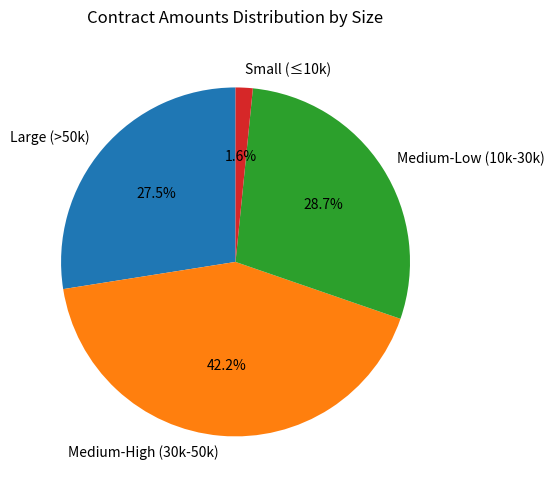

Which category has the smallest portion of the pie?

Small (≤10k)